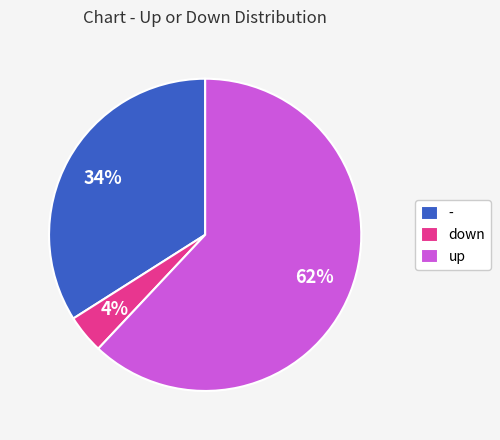

To the nearest percent, what portion does up represent?

62%